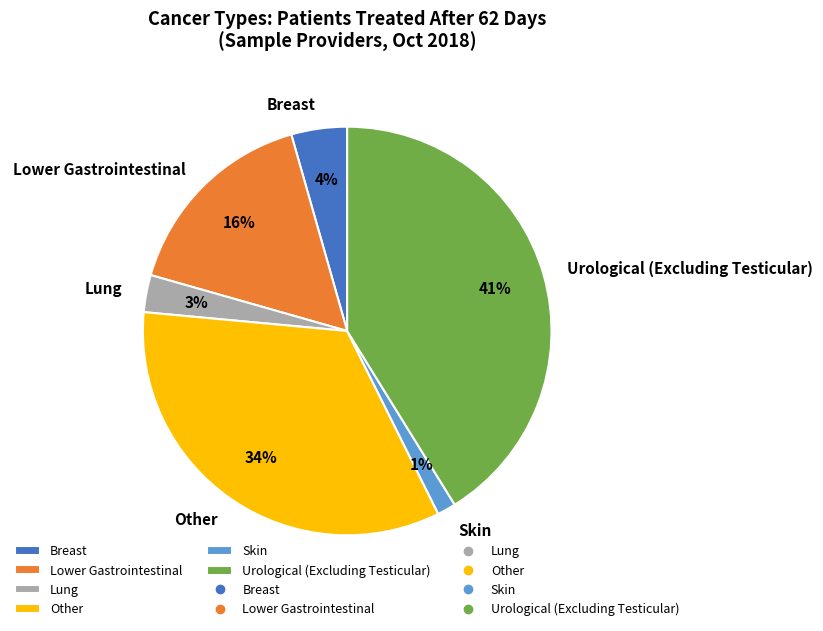

Combined, do Breast and Lung account for over 50%?

No